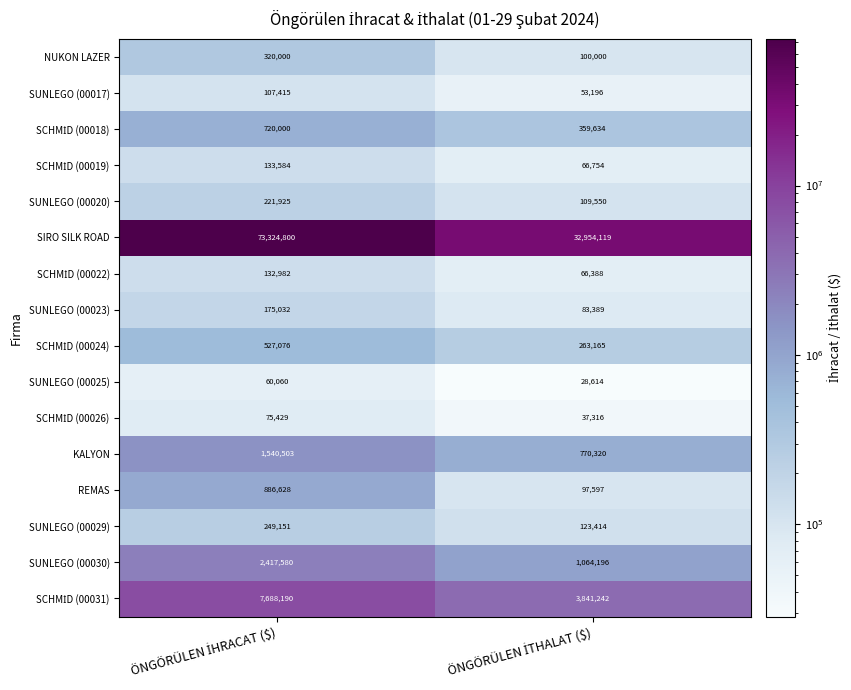

What is the greatest value displayed?

73324800